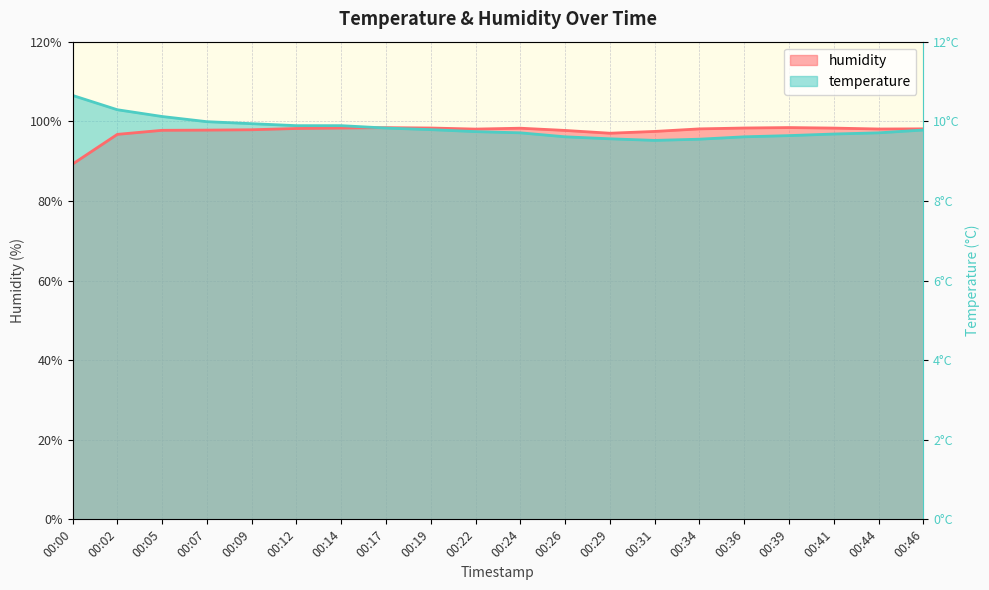

Does the chart have visible grid lines?

Yes